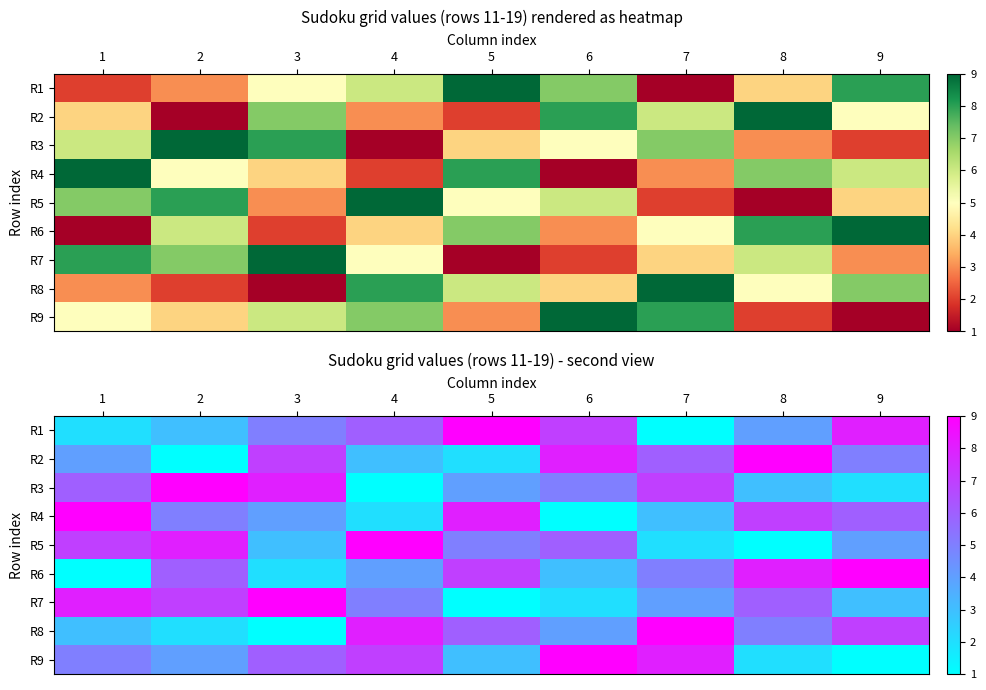

How many values in the R2 series exceed 5?

4